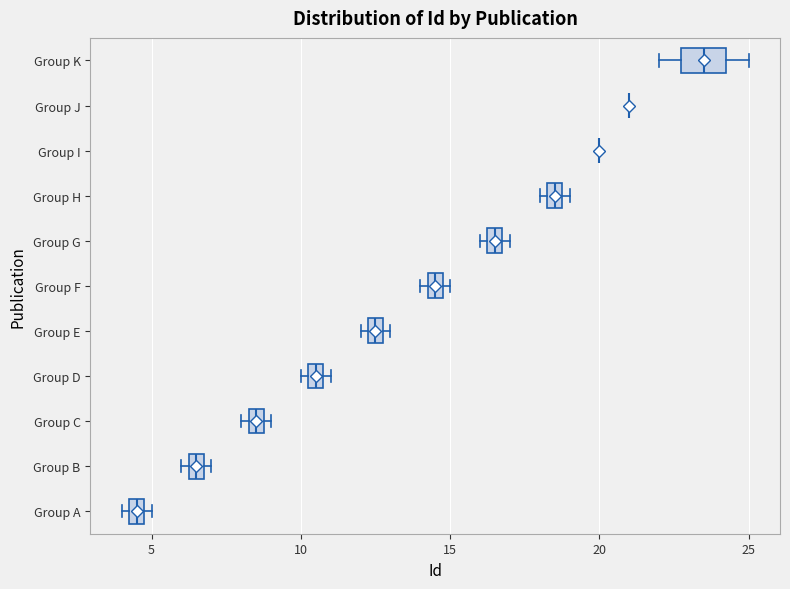

Where is the right edge of the box for Group E on the x-axis? The values are not printed on the chart, so give them approximately, as read against the axis.

13.0